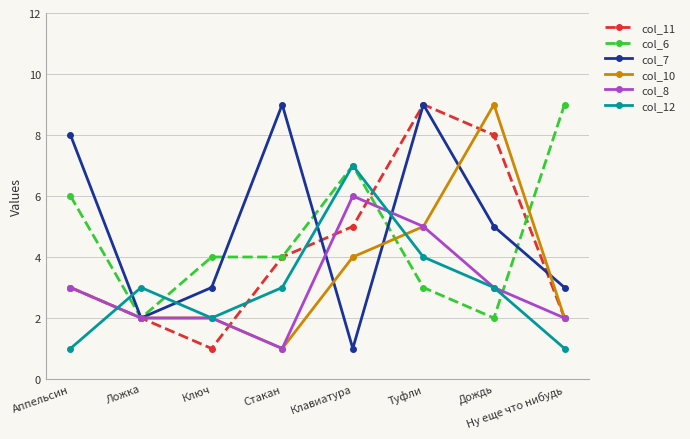

Which series changed the most between Ложка and Клавиатура?

col_6